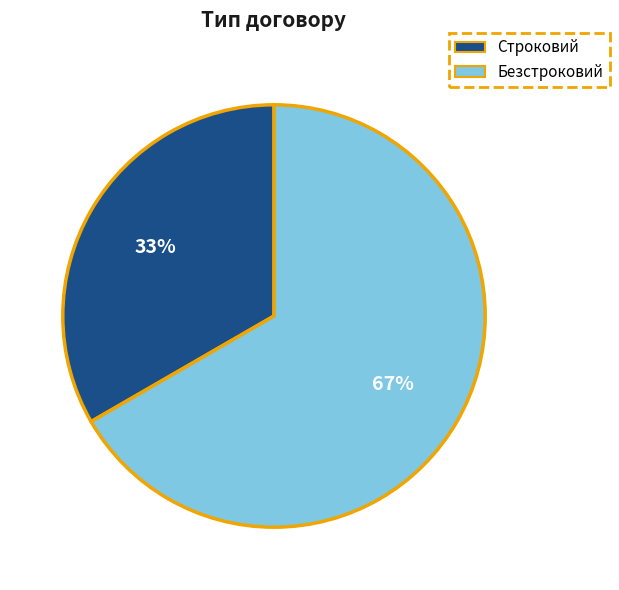

True or false: Безстроковий accounts for 56% of the total.

False